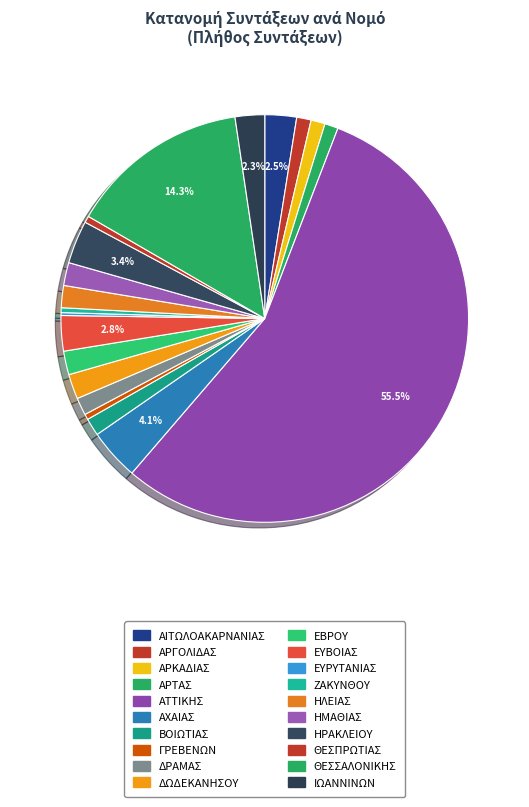

Which slice represents more than half of the pie?

ΑΤΤΙΚΗΣ